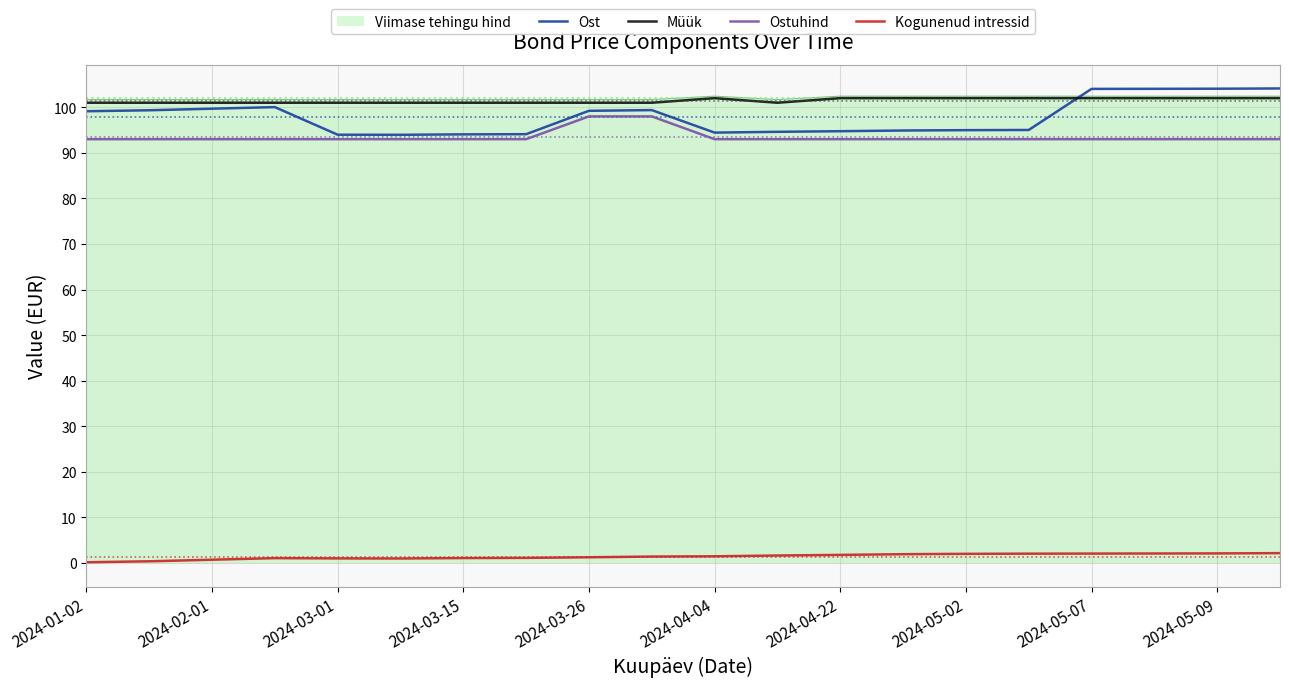

What is the lowest value of the Ost series?

94.0